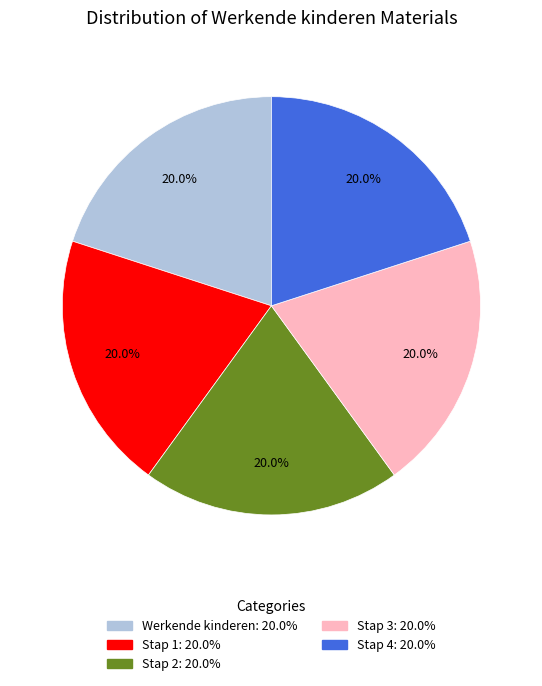

Is there a majority slice in this chart?

No